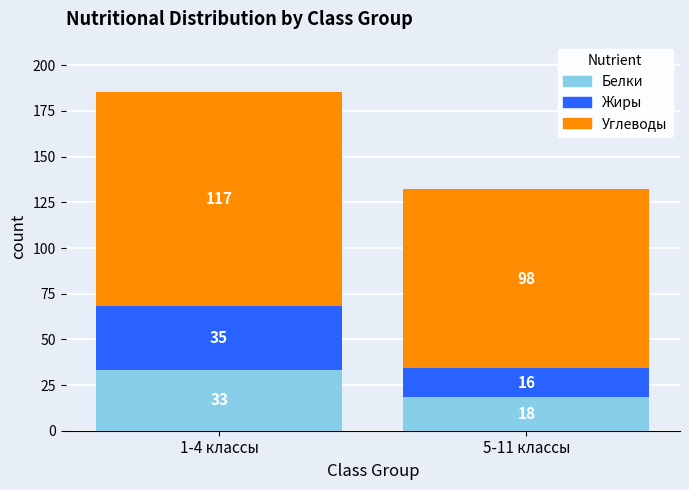

What are all the series names shown in the legend?

Белки, Жиры, Углеводы